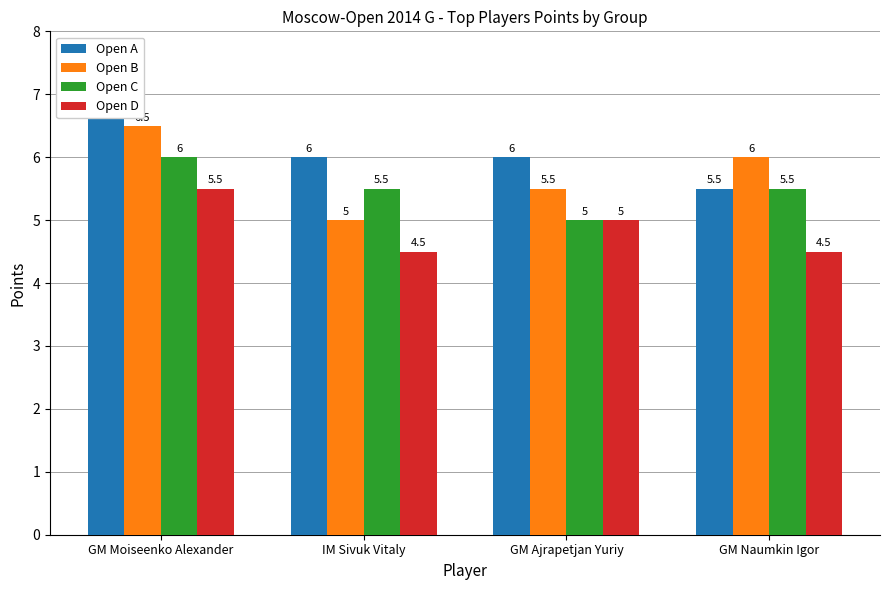

Reading left to right, list all the values displayed in this chart.

Open A: GM Moiseenko Alexander=7.0	IM Sivuk Vitaly=6.0	GM Ajrapetjan Yuriy=6.0	GM Naumkin Igor=5.5
Open B: GM Moiseenko Alexander=6.5	IM Sivuk Vitaly=5.0	GM Ajrapetjan Yuriy=5.5	GM Naumkin Igor=6.0
Open C: GM Moiseenko Alexander=6.0	IM Sivuk Vitaly=5.5	GM Ajrapetjan Yuriy=5.0	GM Naumkin Igor=5.5
Open D: GM Moiseenko Alexander=5.5	IM Sivuk Vitaly=4.5	GM Ajrapetjan Yuriy=5.0	GM Naumkin Igor=4.5